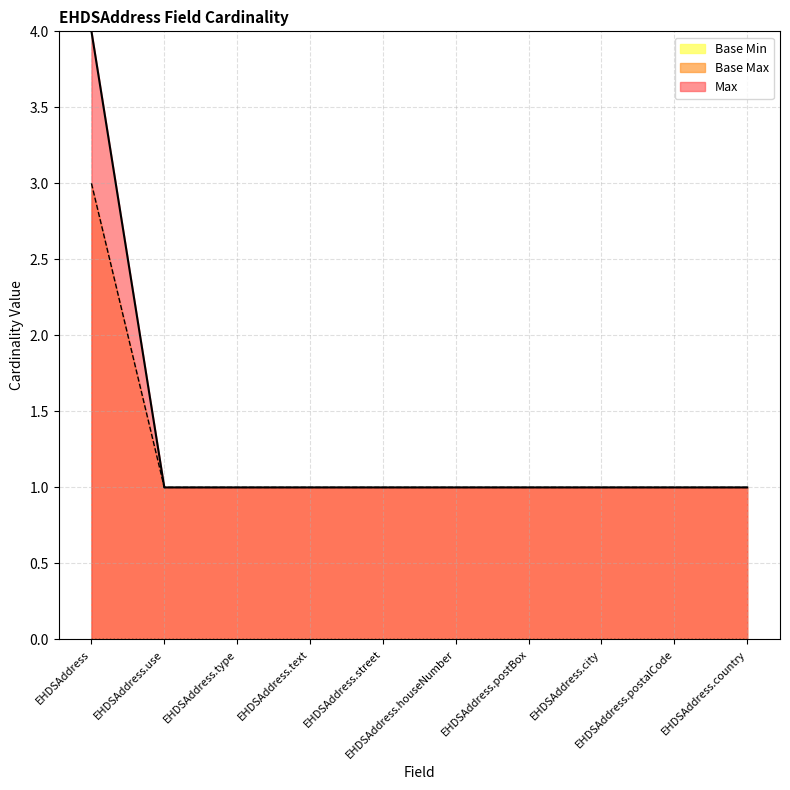

What is the difference between the maximum and second lowest values in the Base Max series?

2